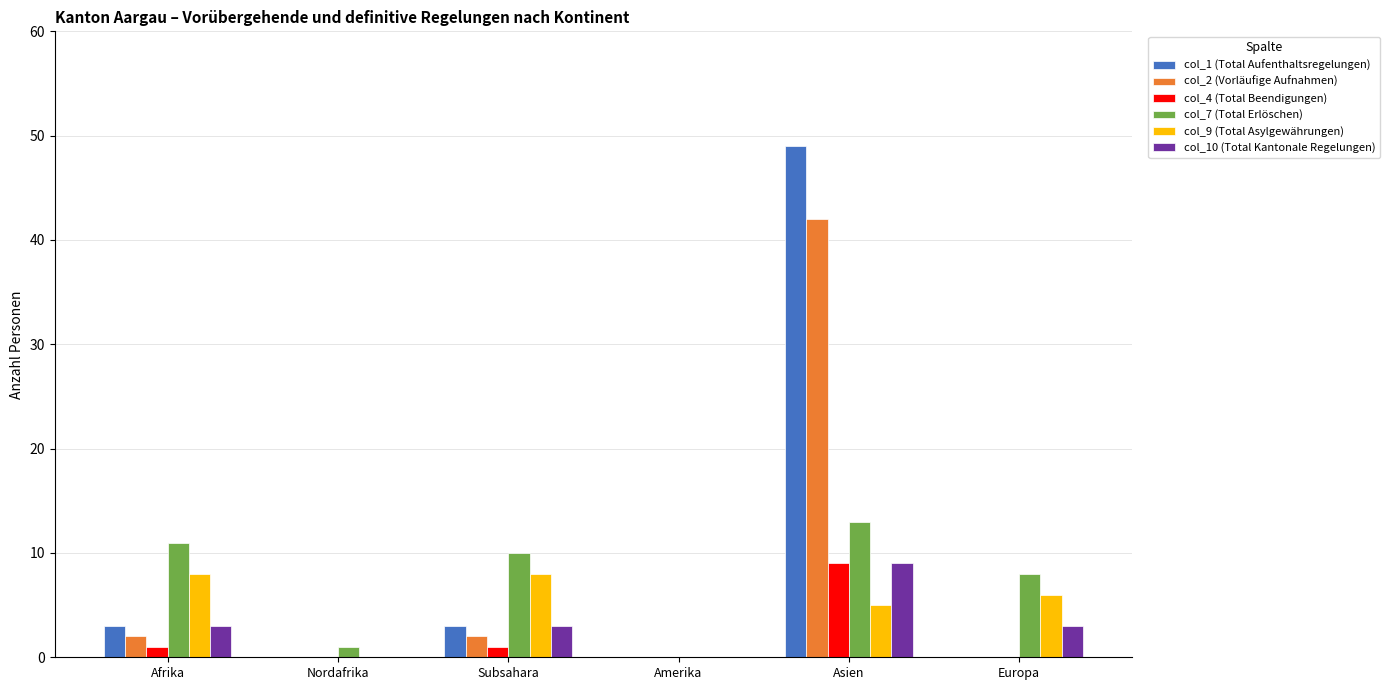

What is the sum of all col_1 (Total Aufenthaltsregelungen) values?

55